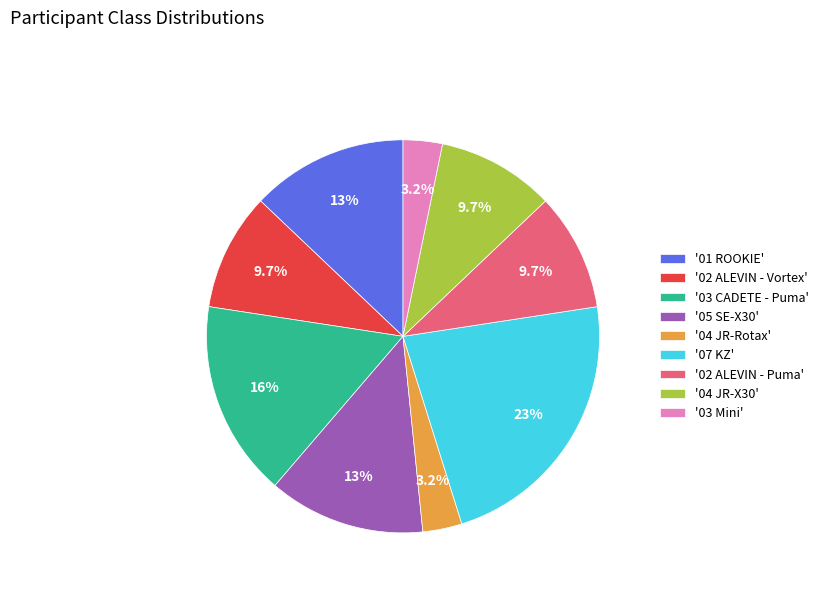

How many slices are in this pie chart?

9